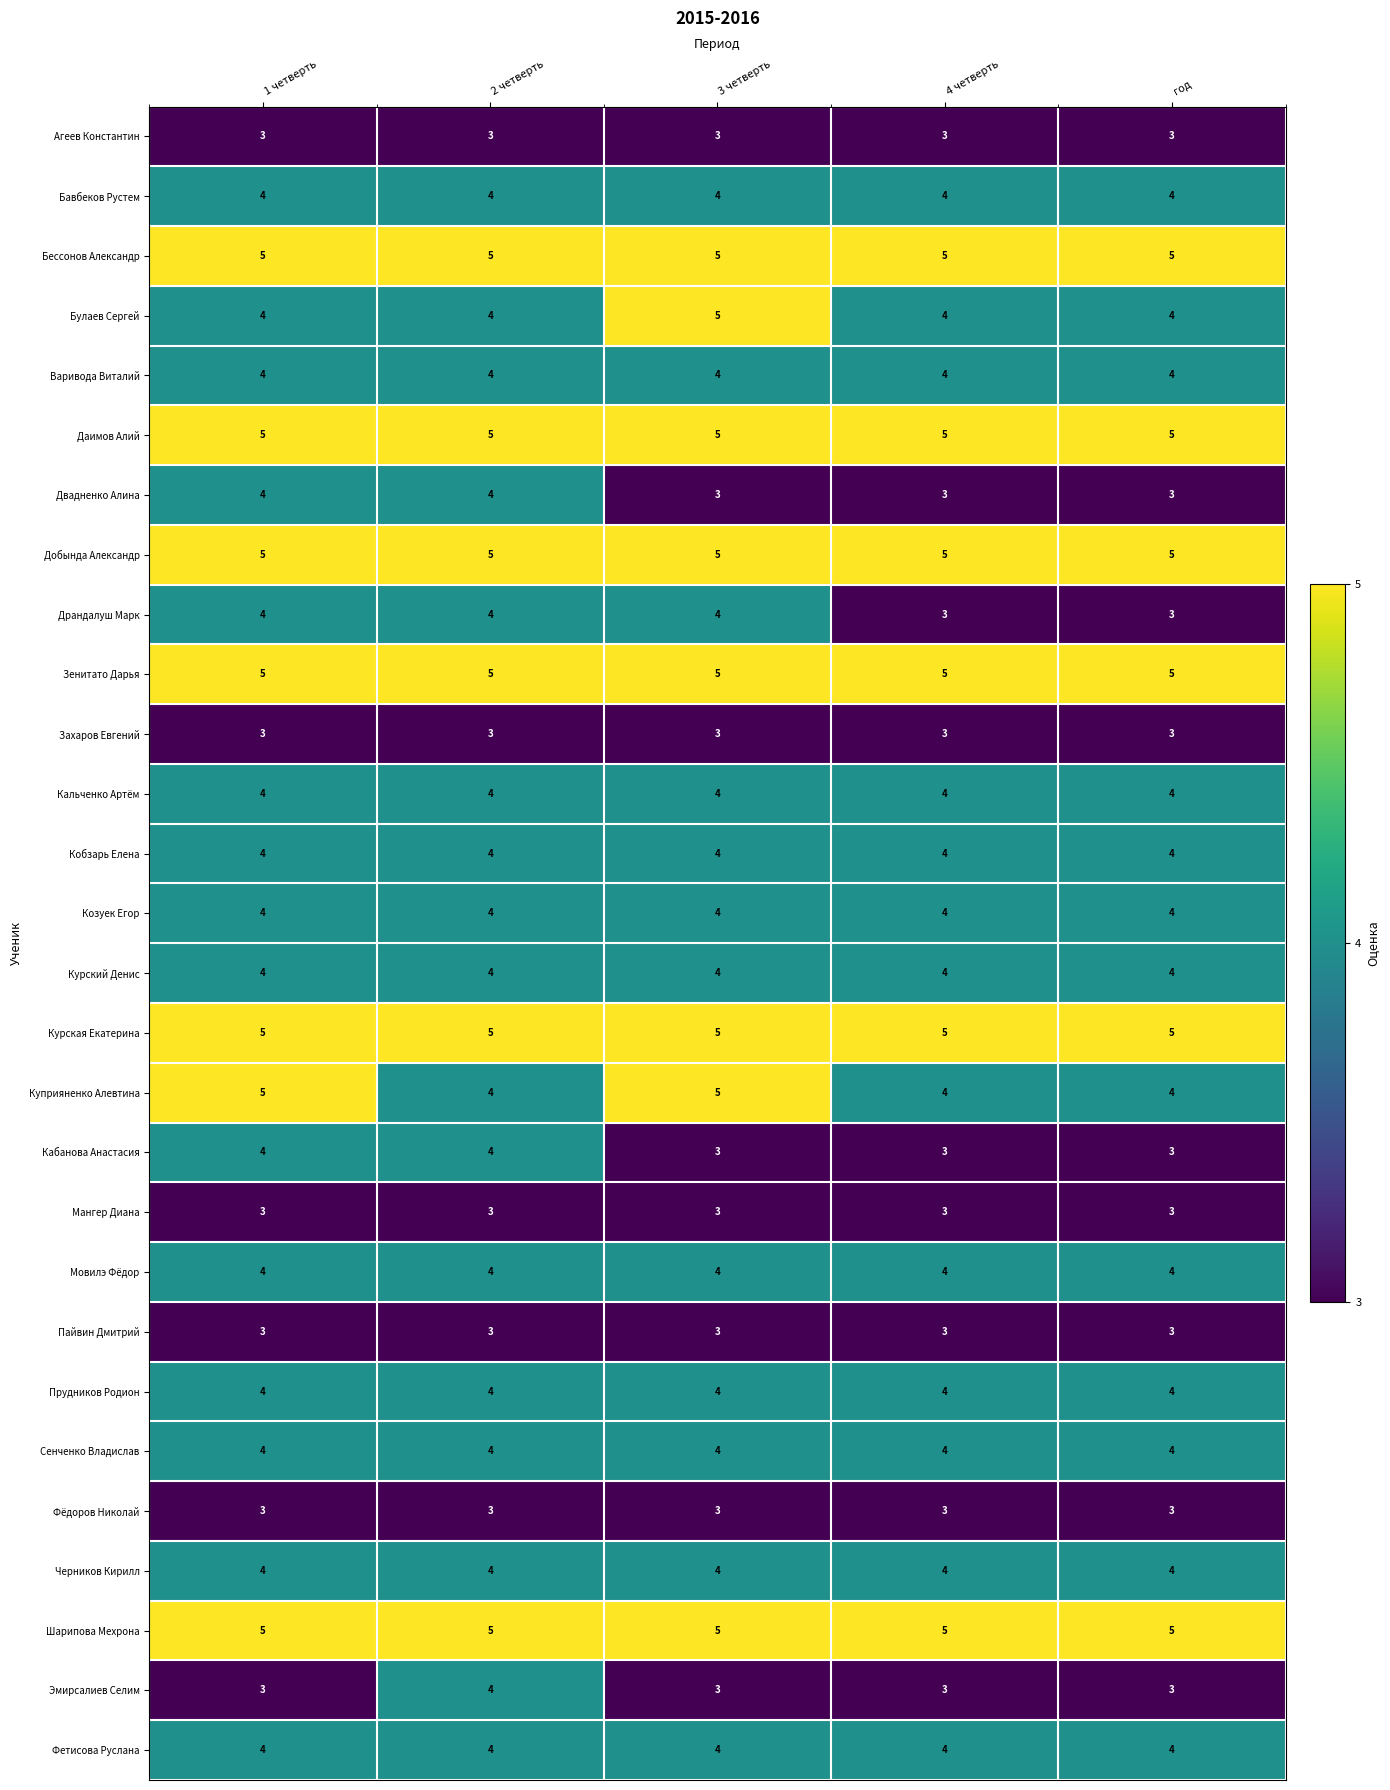

What is the minimum value shown in the chart?

3